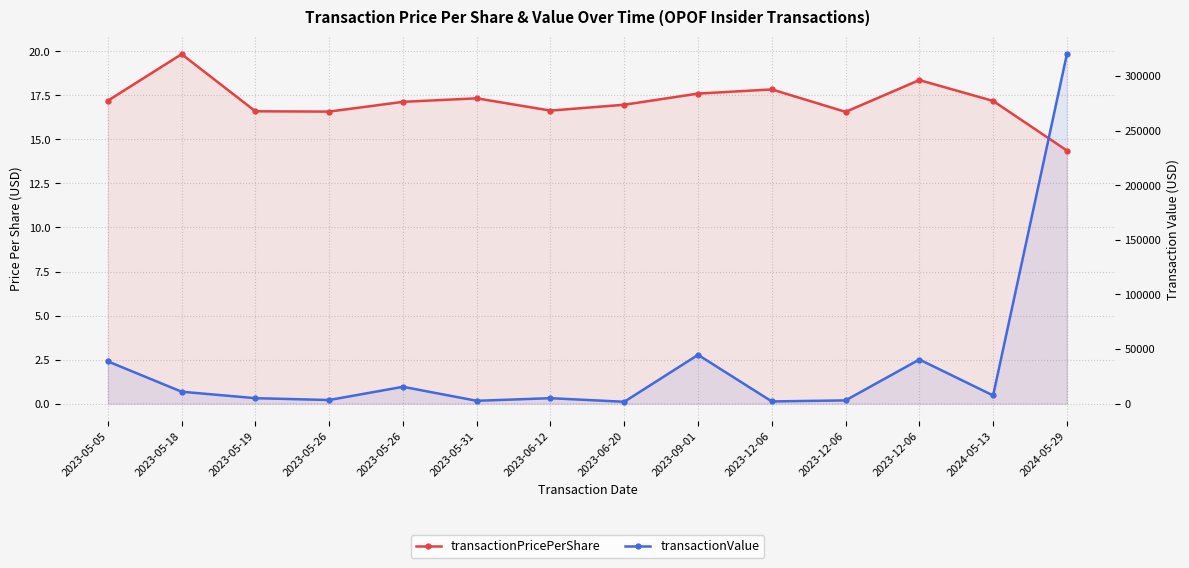

List the series in order of their overall mean, highest first.

transactionPricePerShare, transactionValue (scaled)